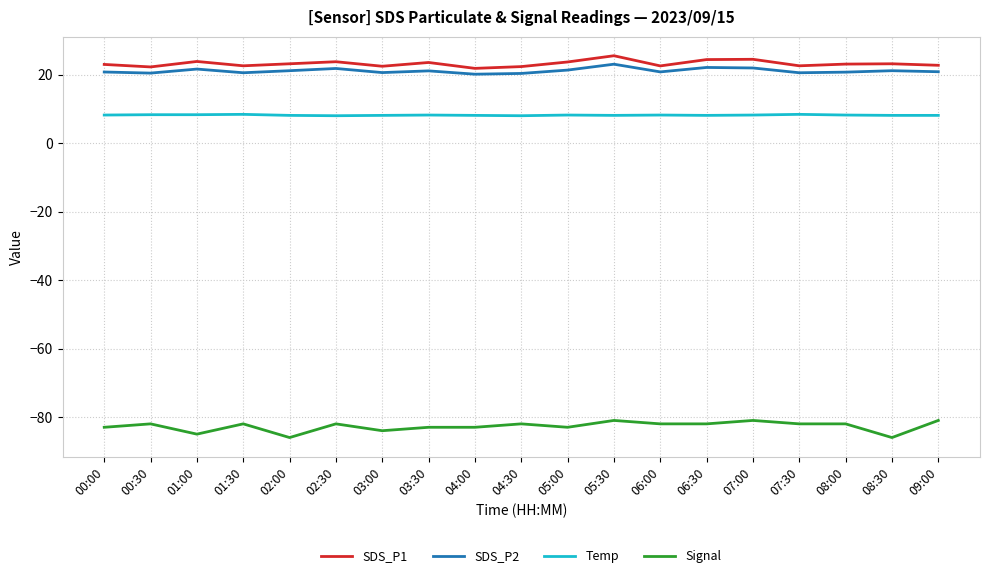

What position from the left is 03:30?

8